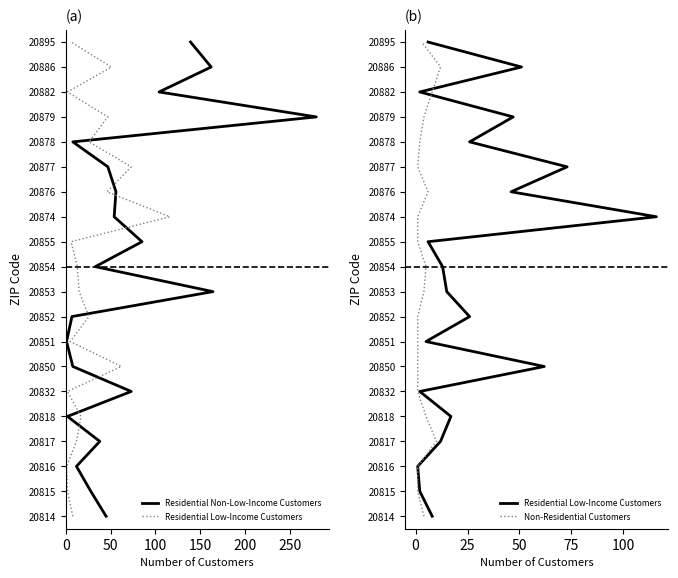

Which series has the largest total across all categories?

Residential Non-Low-Income Customers